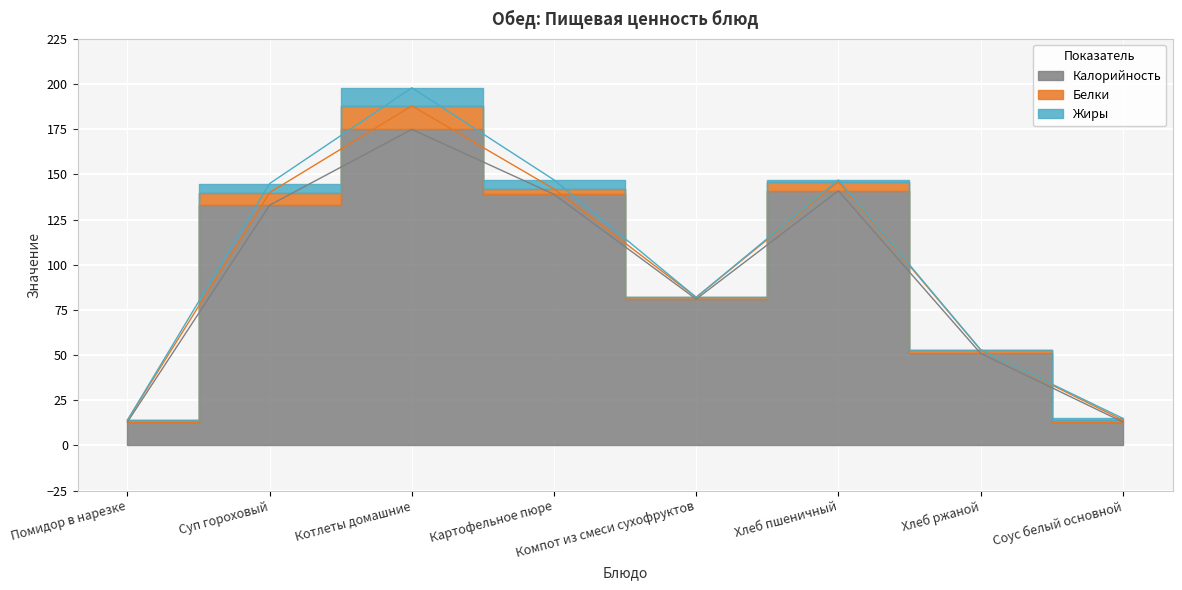

What is the highest value of the Калорийность series?

175